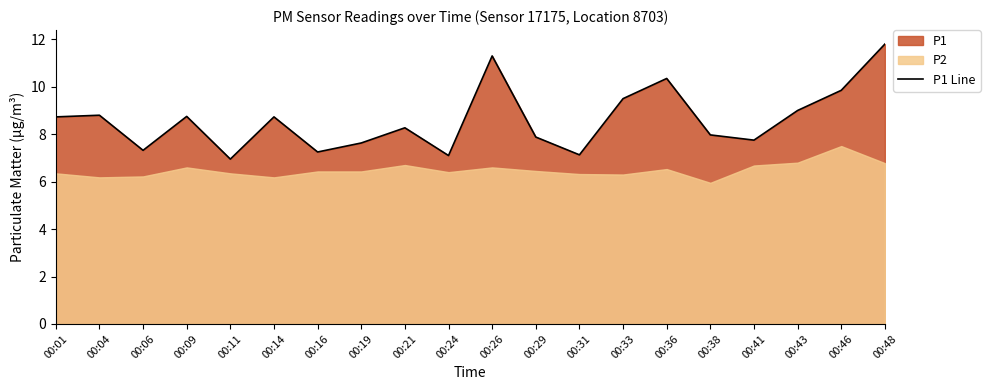

List the labels in order of value, largest first.

00:48, 00:26, 00:36, 00:46, 00:33, 00:43, 00:04, 00:09, 00:01, 00:14, 00:21, 00:38, 00:29, 00:41, 00:19, 00:06, 00:16, 00:31, 00:24, 00:11